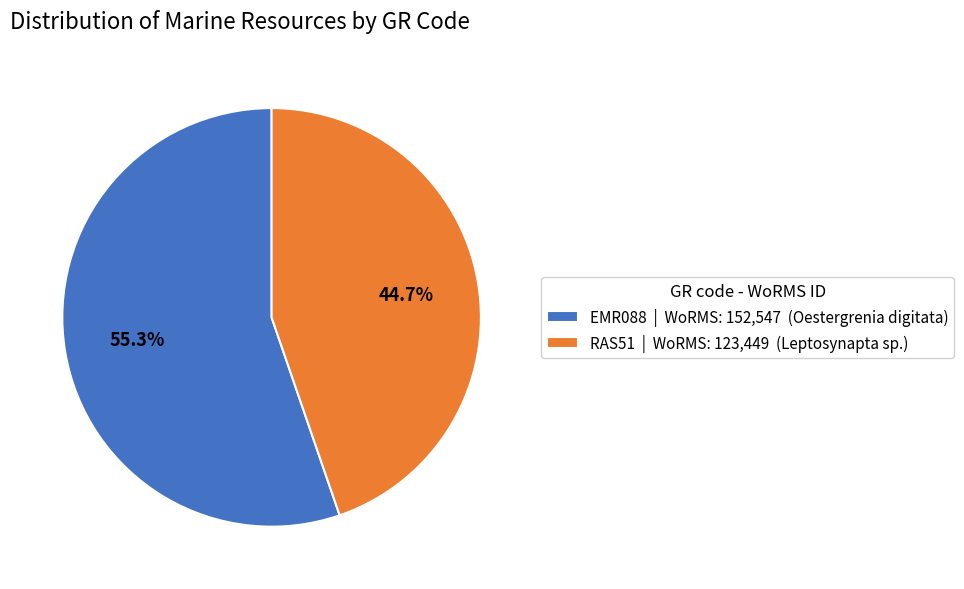

To the nearest percent, what is the difference between the largest and smallest slice percentages?

11%